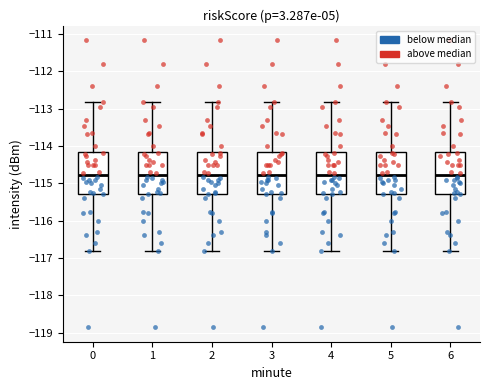

Reading left to right, transcribe this box plot: for each box, give where its median line is, the range the box spans, and where its two whiskers end, as read against the y-axis. The values are not printed on the chart, so give them approximately, as read against the axis.

0: median -114.8, box -115.3 to -114.2, whiskers -116.8 to -112.8
1: median -114.8, box -115.3 to -114.2, whiskers -116.8 to -112.8
2: median -114.8, box -115.3 to -114.2, whiskers -116.8 to -112.8
3: median -114.8, box -115.3 to -114.2, whiskers -116.8 to -112.8
4: median -114.8, box -115.3 to -114.2, whiskers -116.8 to -112.8
5: median -114.8, box -115.3 to -114.2, whiskers -116.8 to -112.8
6: median -114.8, box -115.3 to -114.2, whiskers -116.8 to -112.8